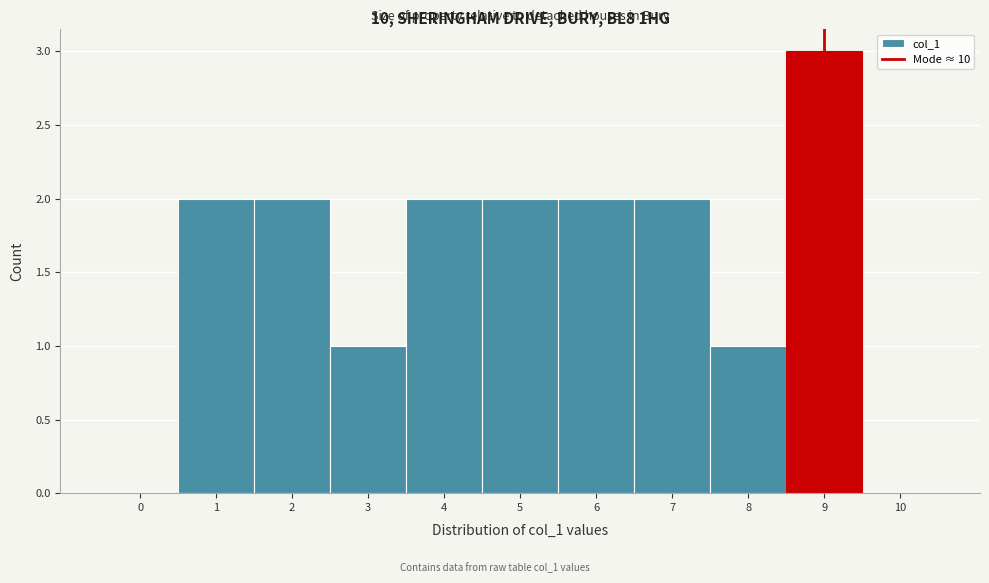

Reading left to right, list all the values displayed in this chart.

0=0	1=2	2=2	3=1	4=2	5=2	6=2	7=2	8=1	9=3	10=0